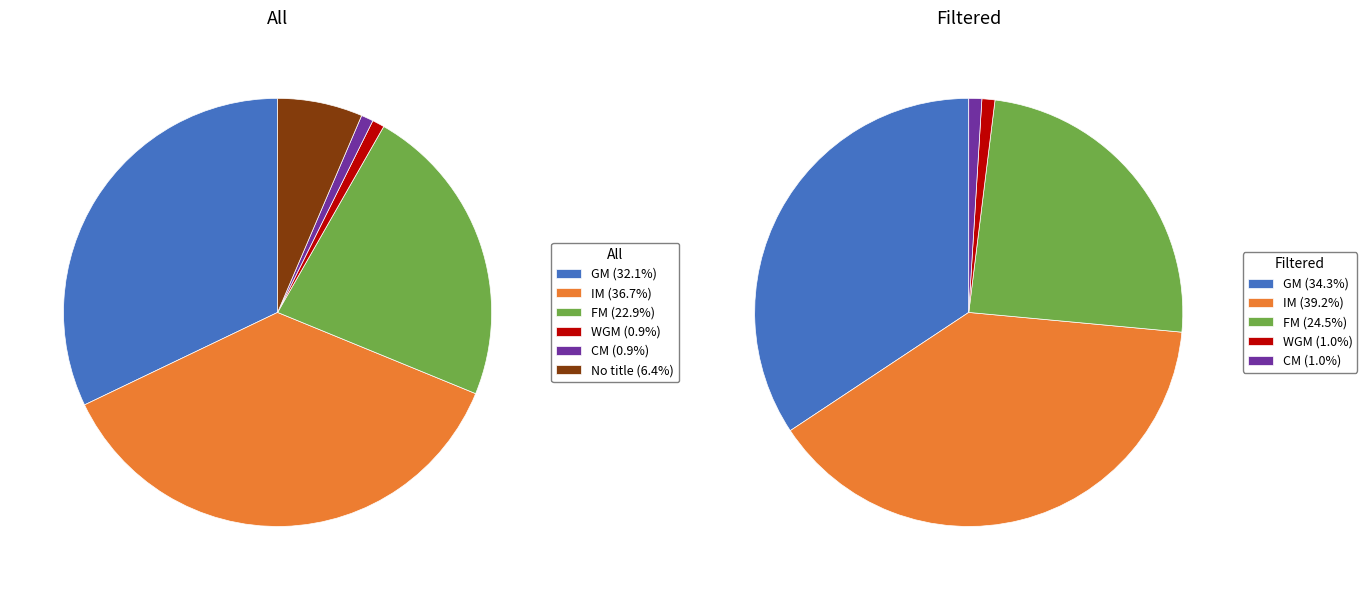

To the nearest percent, what portion does WGM represent?

1%